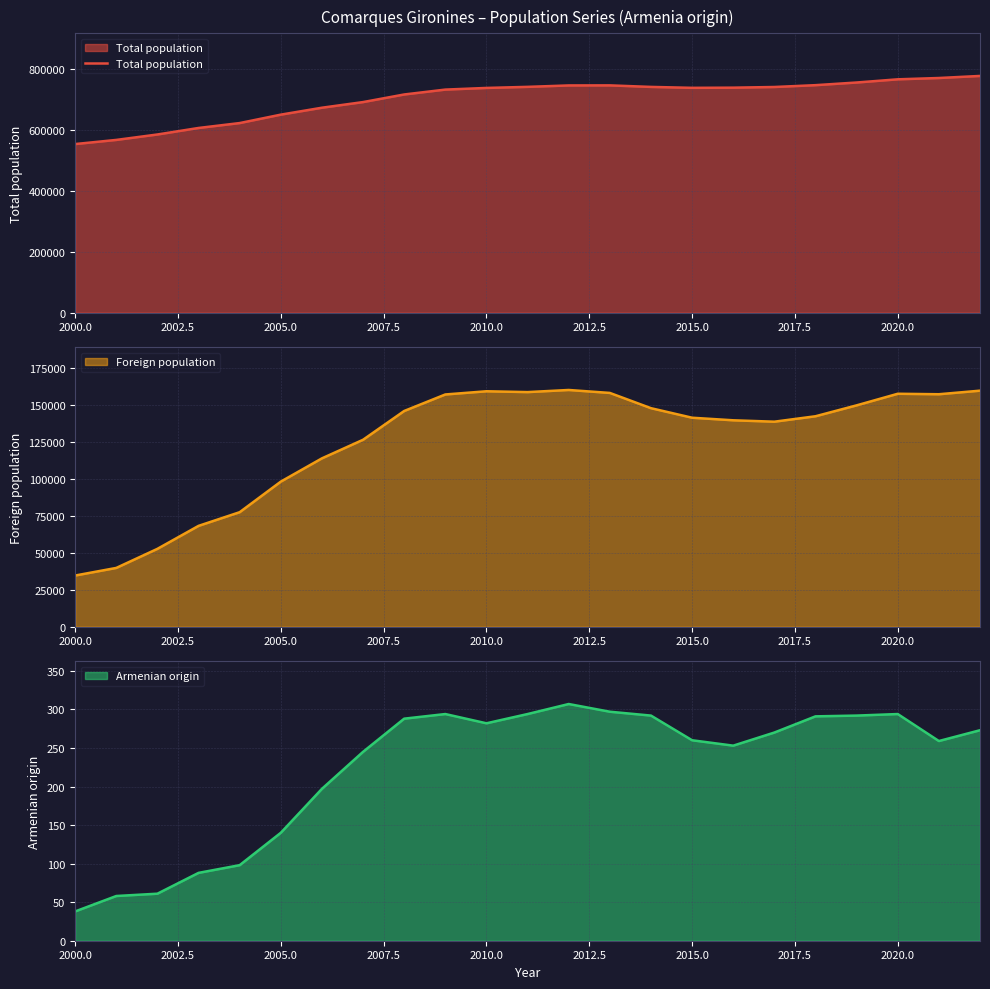

What is the maximum value shown in the chart?

777768